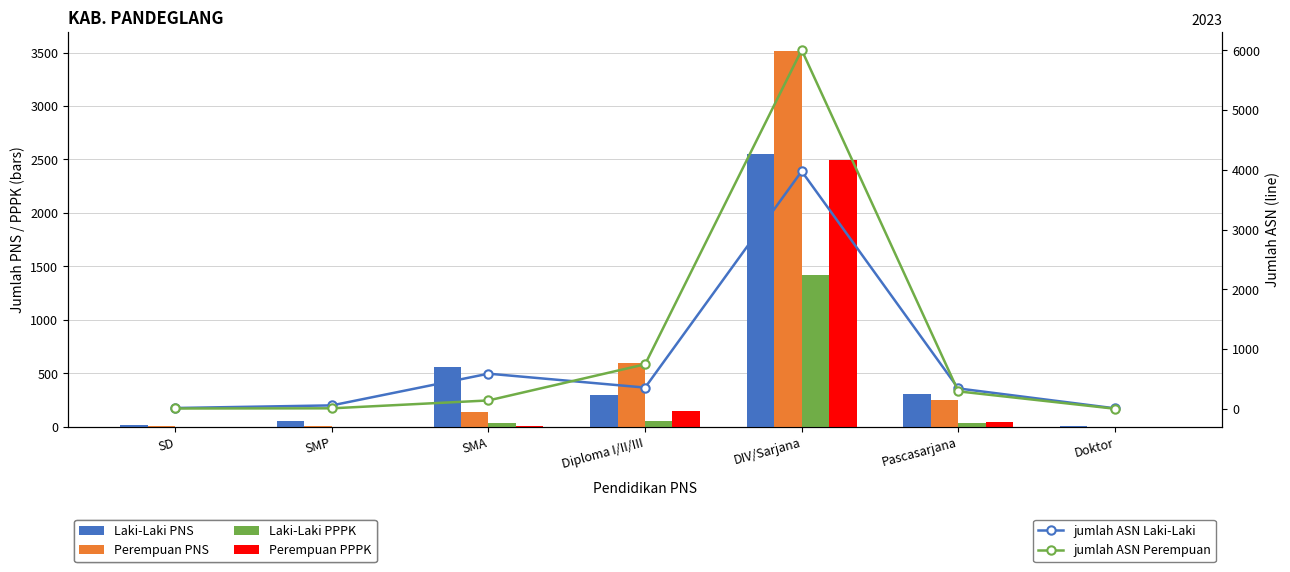

What is the highest value of the Laki-Laki PPPK series?

1421